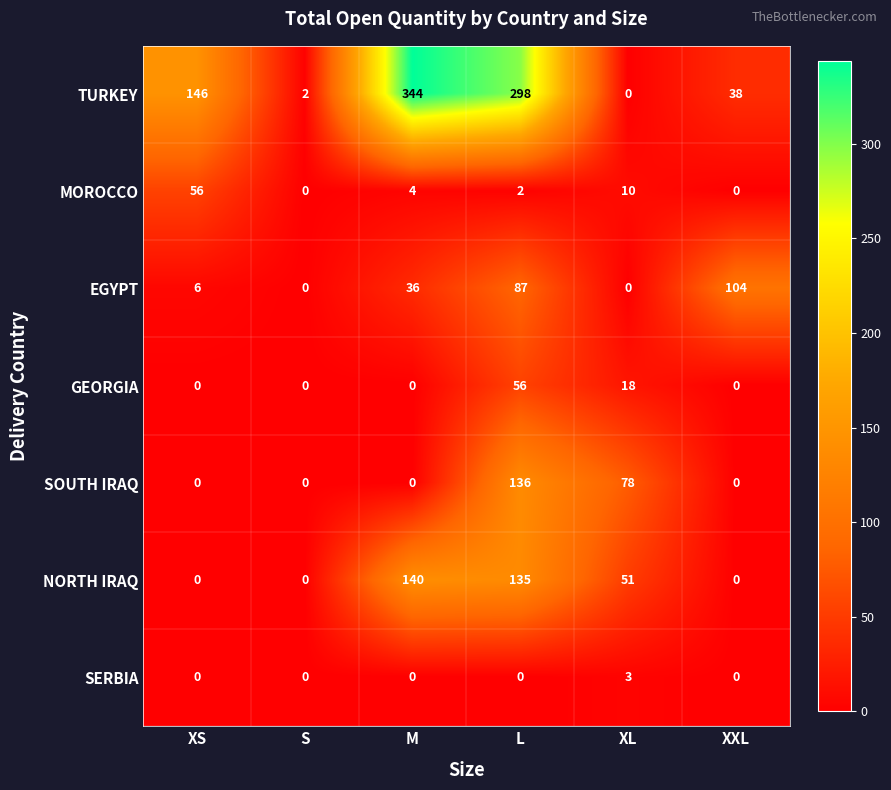

Count the SOUTH IRAQ values in the range 0 to 78.

5